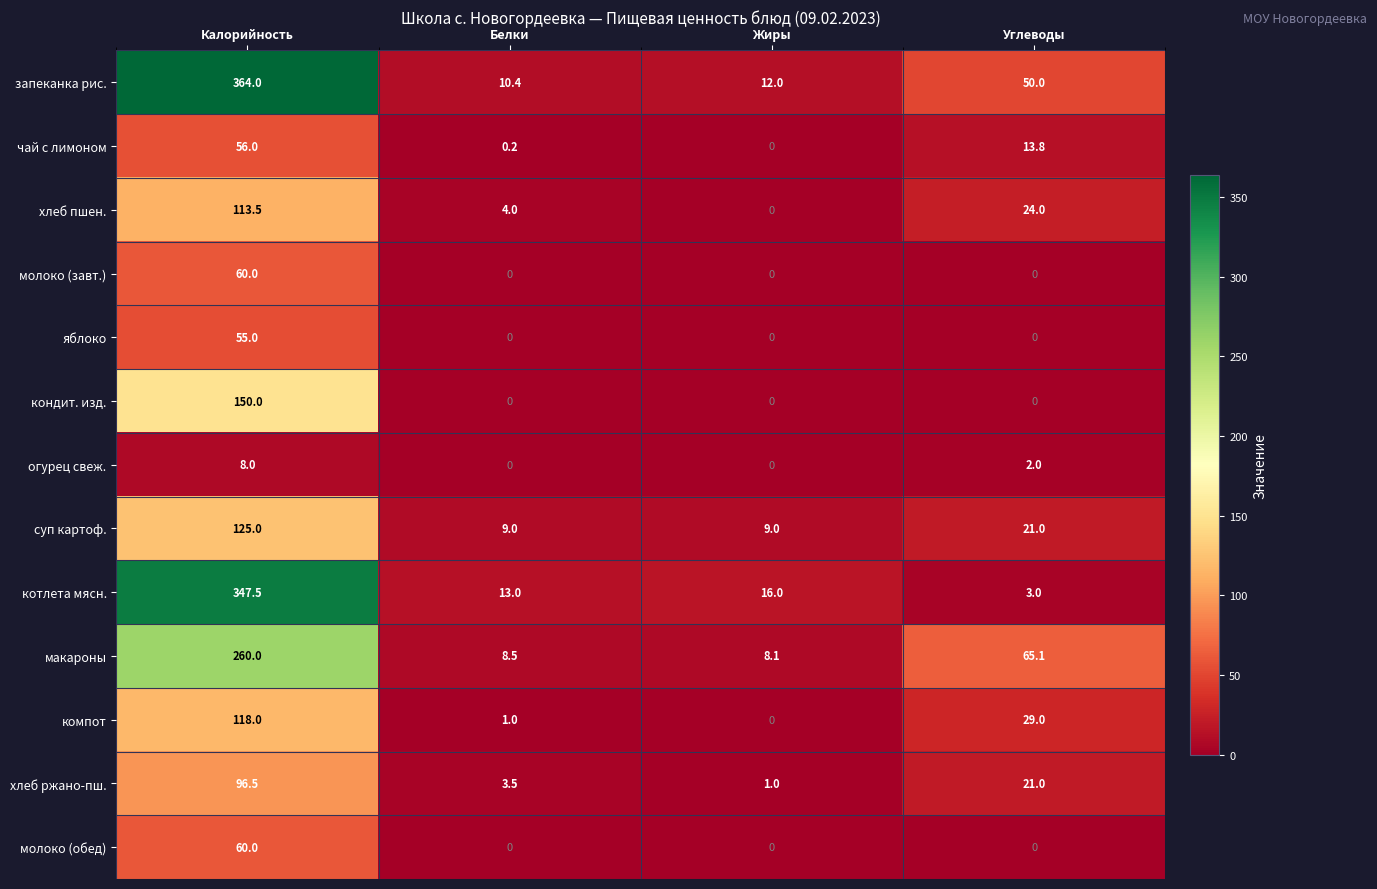

Is it true that молоко (обед) equals 0.0 at Белки?

True